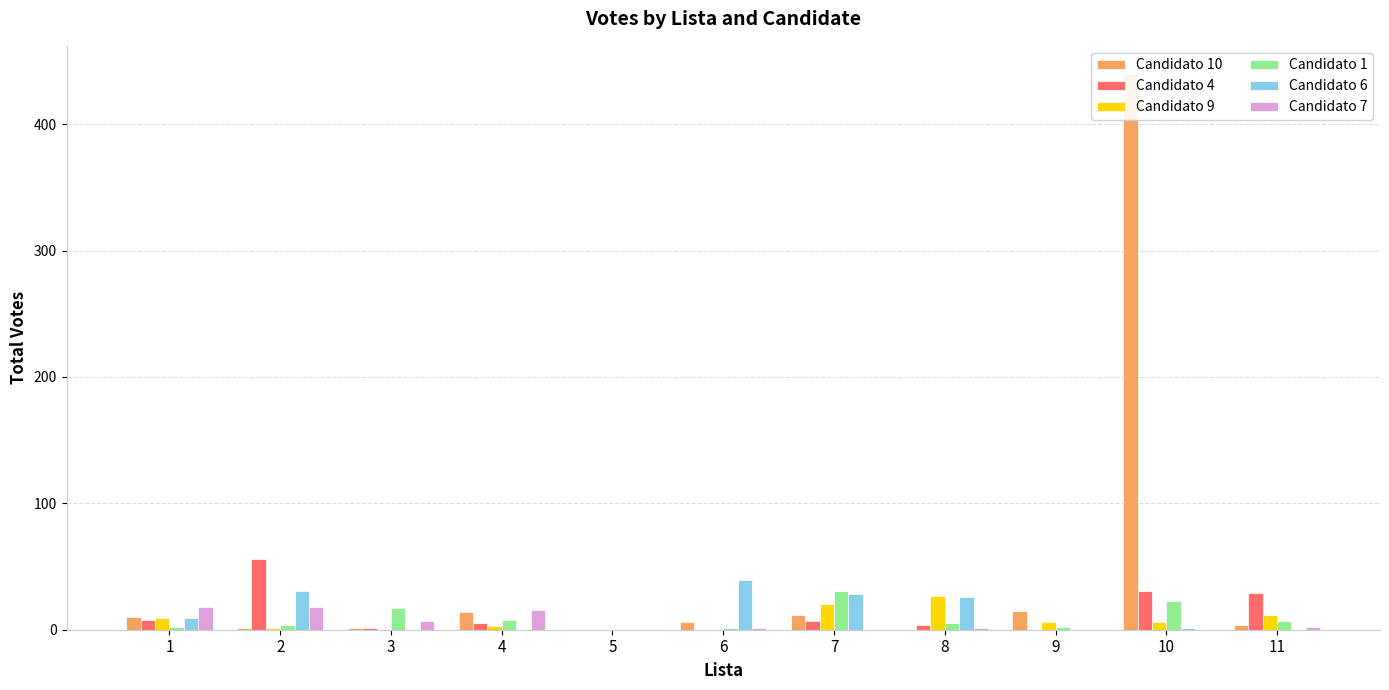

Reading left to right, extract all data points from this chart.

Candidato 10: 10	1	1	14	0	6	12	0	15	440	4
Candidato 4: 8	56	1	5	0	0	7	4	0	31	29
Candidato 9: 9	1	0	3	0	0	20	27	6	6	12
Candidato 1: 2	4	17	8	0	1	31	5	2	23	7
Candidato 6: 9	31	0	0	0	39	28	26	0	1	0
Candidato 7: 18	18	7	16	0	1	0	1	0	0	2